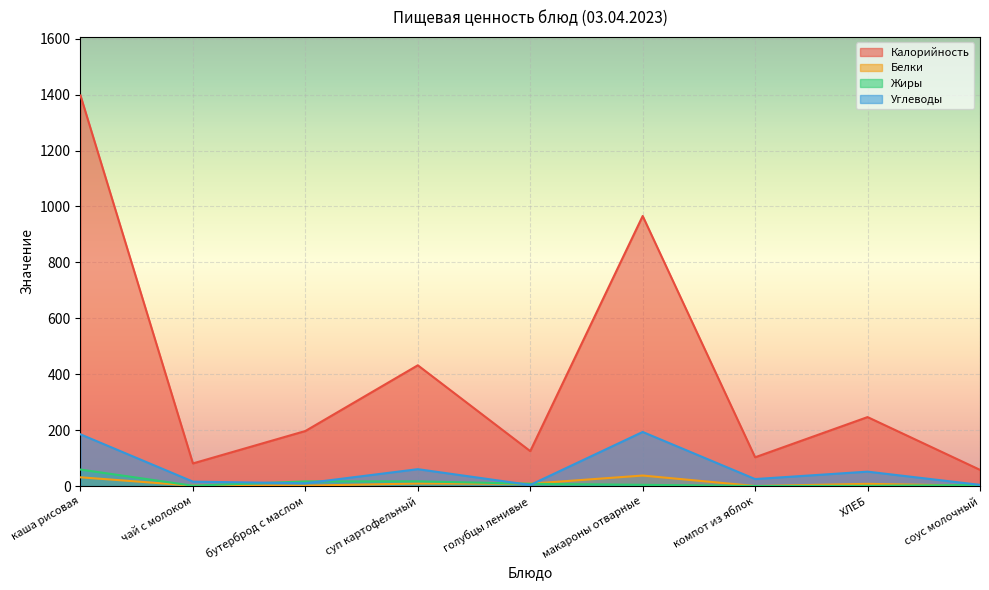

Read the Жиры value at каша рисовая.

59.1